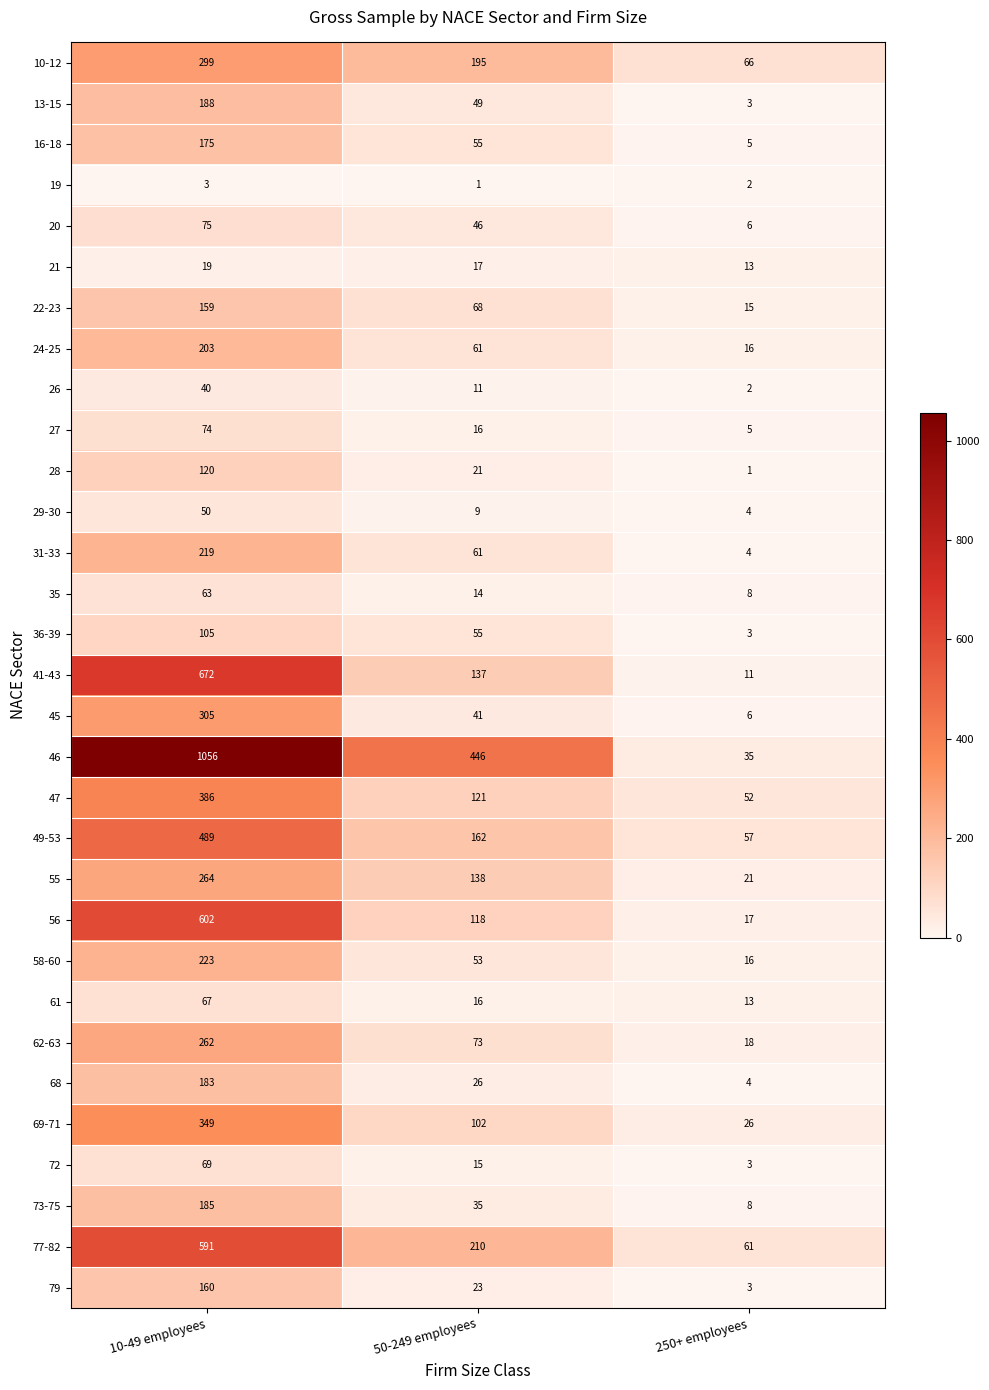

At how many categories does at least one series exceed 768?

1